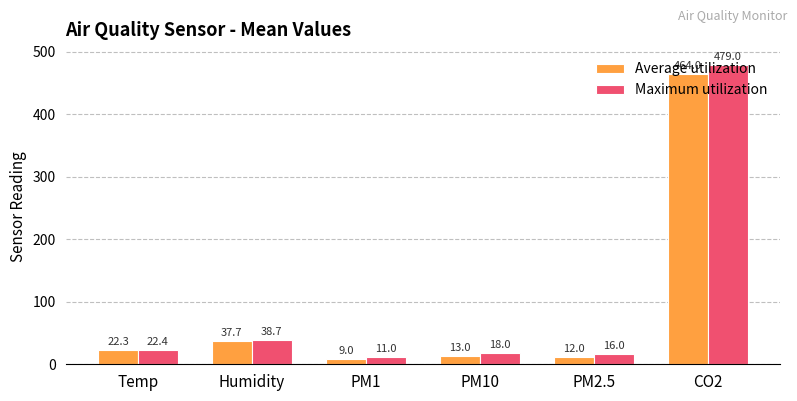

Rank the series by their average value, from lowest to highest.

Average utilization, Maximum utilization